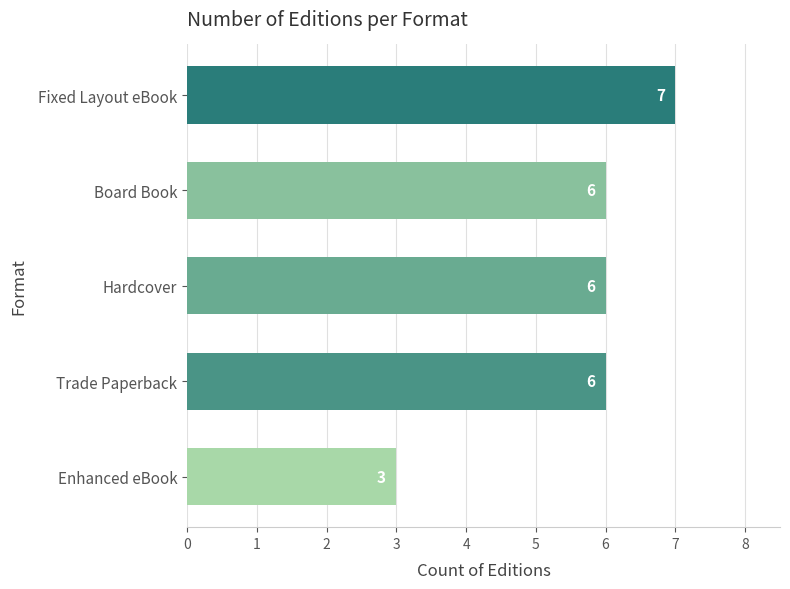

The chart shows a value of 10 at Fixed Layout eBook. True or false?

False